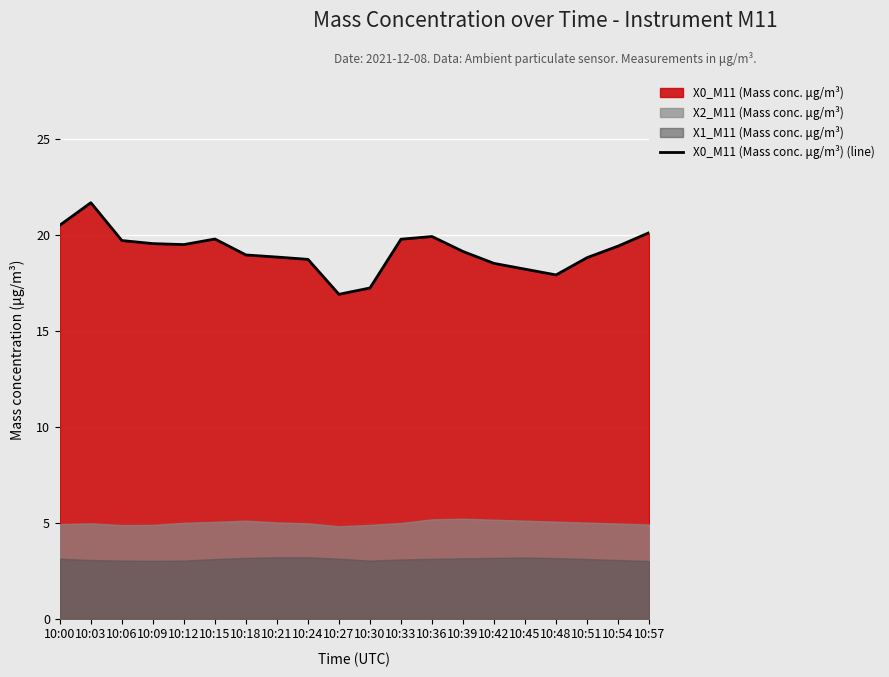

What is the difference between the second highest and minimum values?

3.6